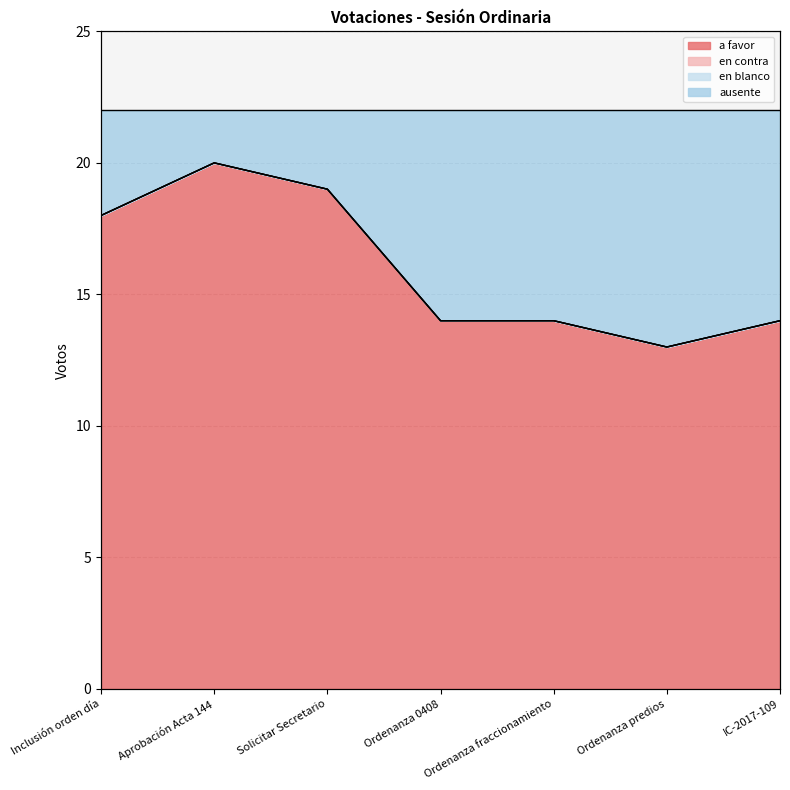

True or false: ausente has more than 1 interior local peaks.

False